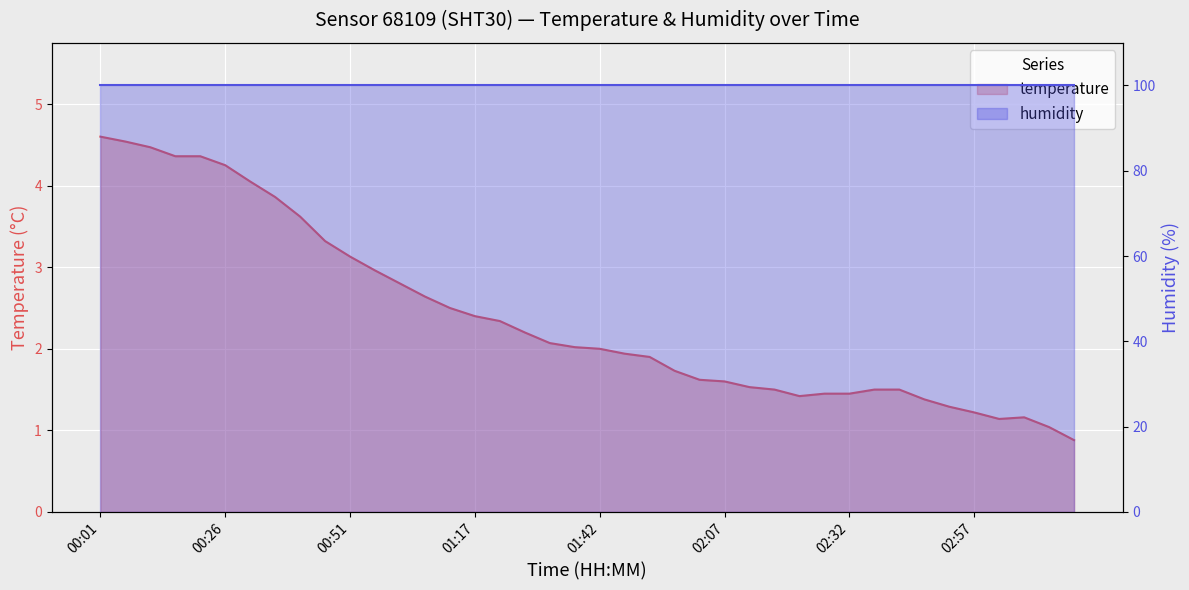

Rank the categories by value from highest to lowest.

00:01, 00:06, 00:11, 00:16, 00:21, 00:26, 00:31, 00:36, 00:41, 00:46, 00:51, 00:56, 01:01, 01:07, 01:12, 01:17, 01:22, 01:27, 01:32, 01:37, 01:42, 01:47, 01:52, 01:57, 02:02, 02:07, 02:12, 02:17, 02:37, 02:42, 02:27, 02:32, 02:22, 02:47, 02:52, 02:57, 03:07, 03:02, 03:12, 03:17